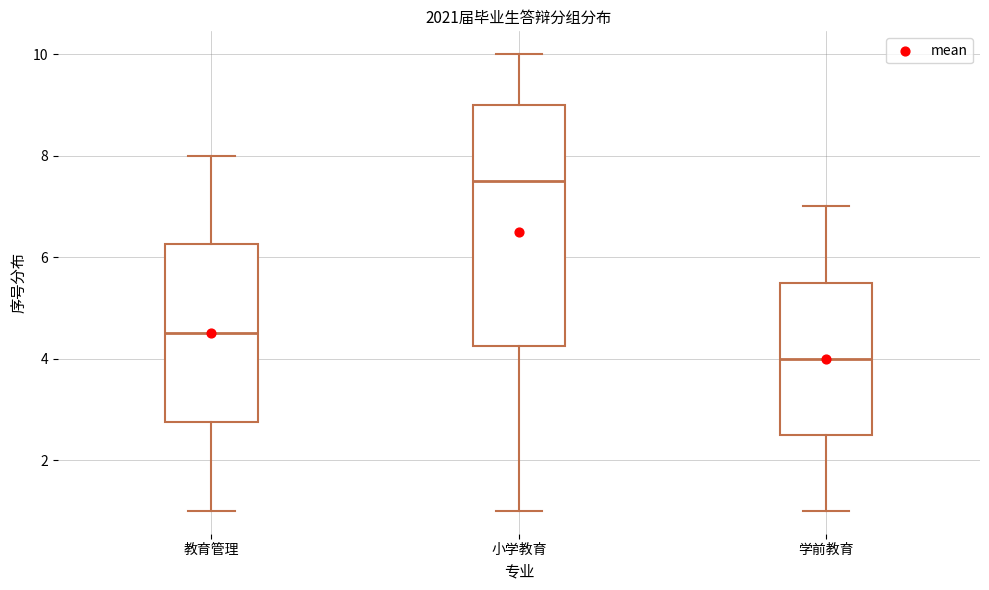

Where does the lower whisker of the box for 学前教育 end on the y-axis? The values are not printed on the chart, so give them approximately, as read against the axis.

1.0